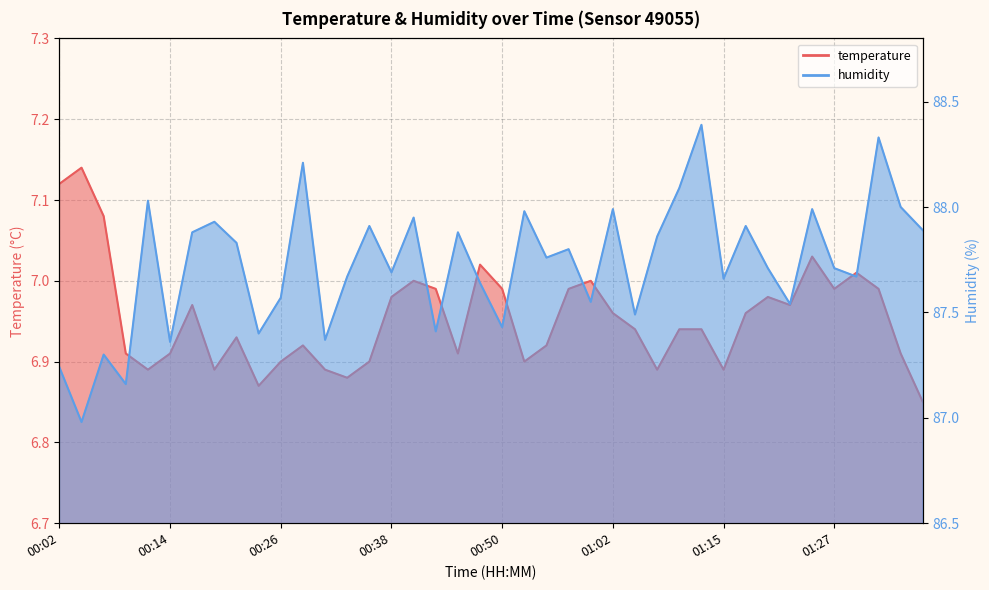

At 00:33, list the series in order from largest to smallest.

humidity, temperature